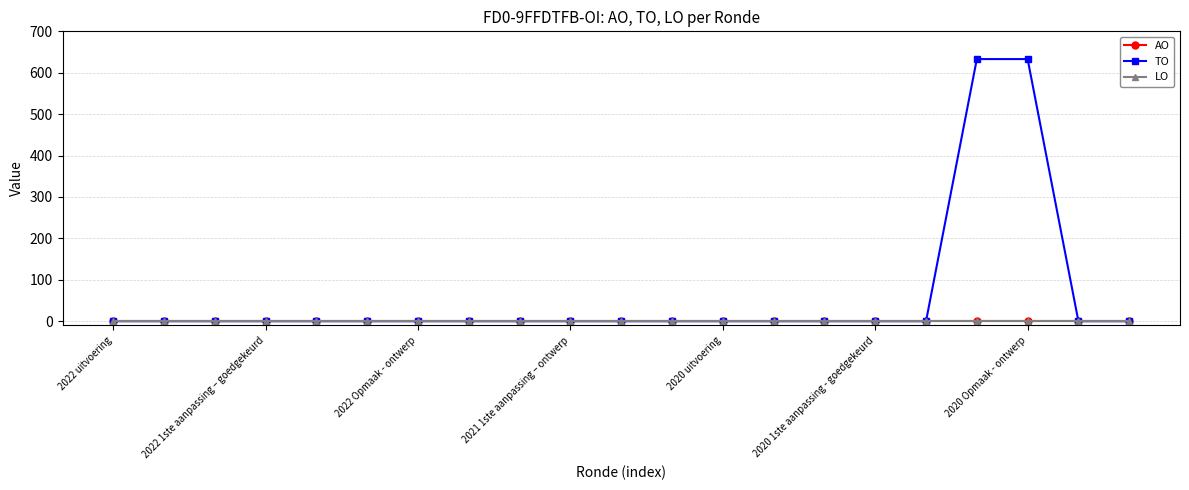

Does the chart have visible grid lines?

Yes